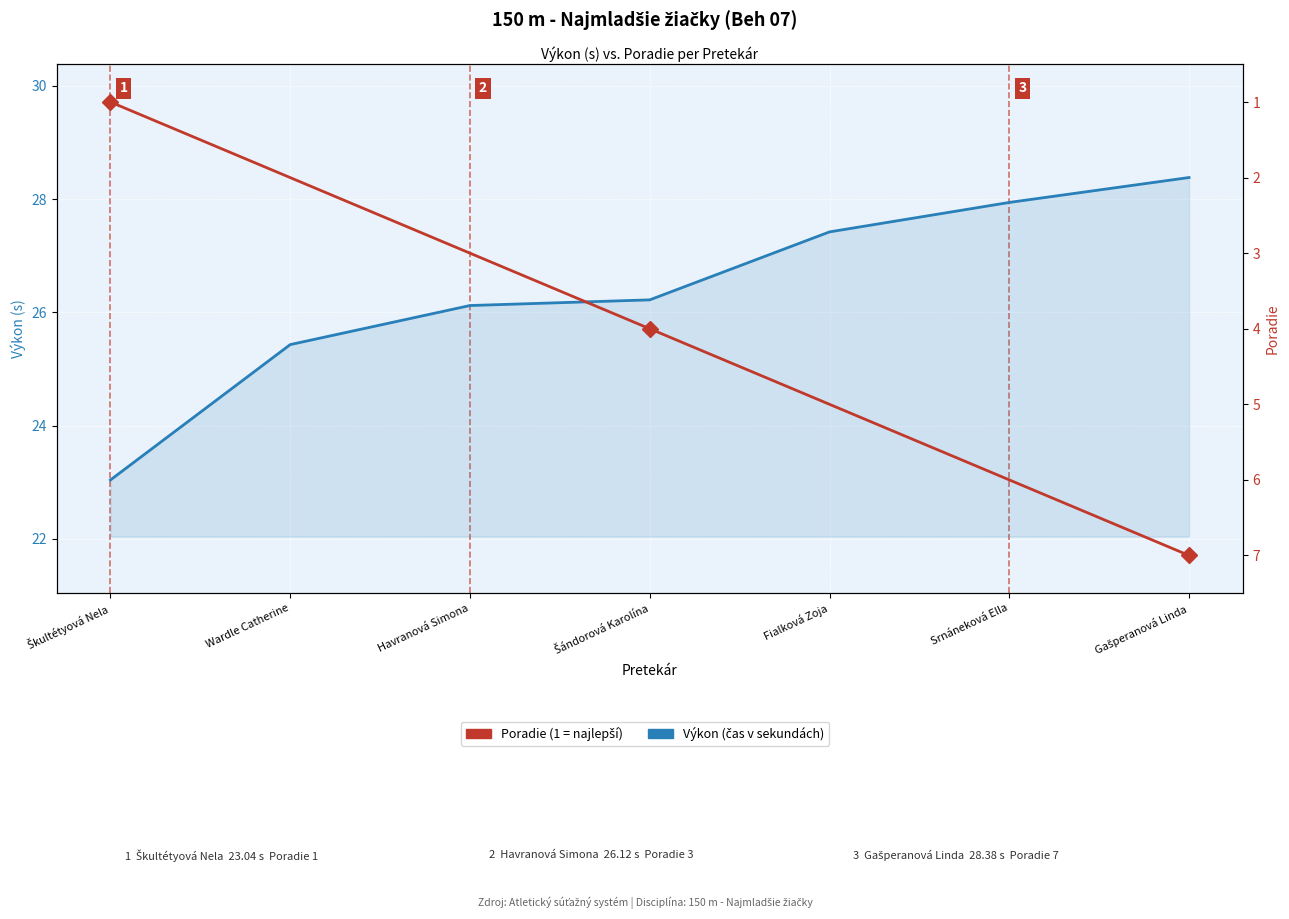

Which has a higher value, Šándorová Karolína or Fialková Zoja?

Fialková Zoja